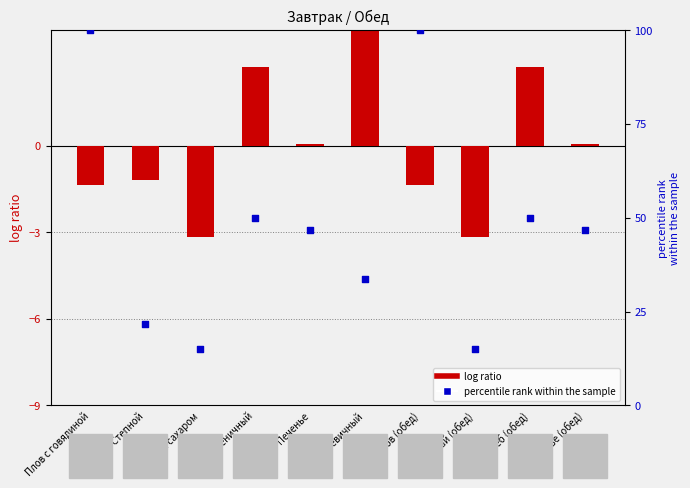

Which series reaches the maximum Y coordinate?

percentile rank within the sample